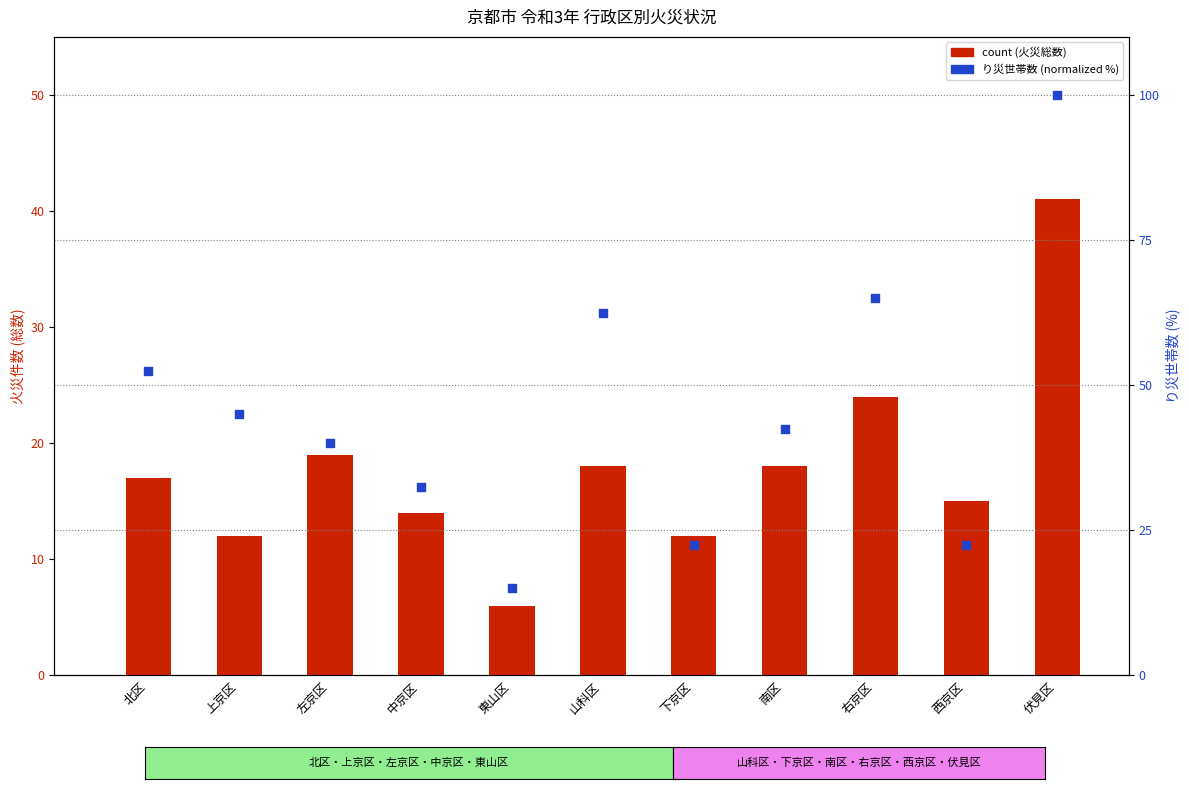

Which series contains the lowest Y value?

count